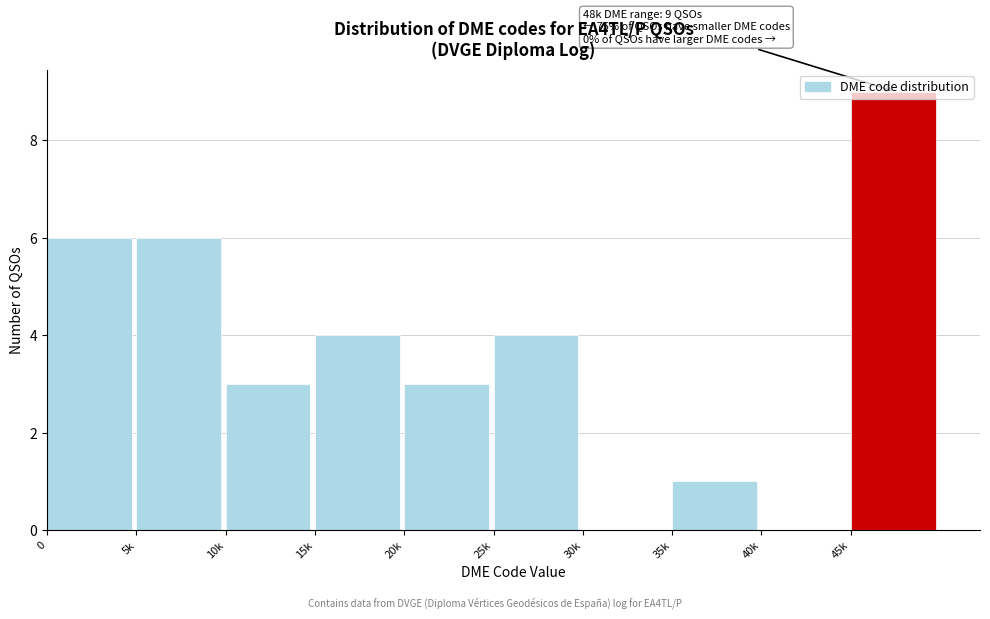

True or false: the data shows 2 at 25k.

False